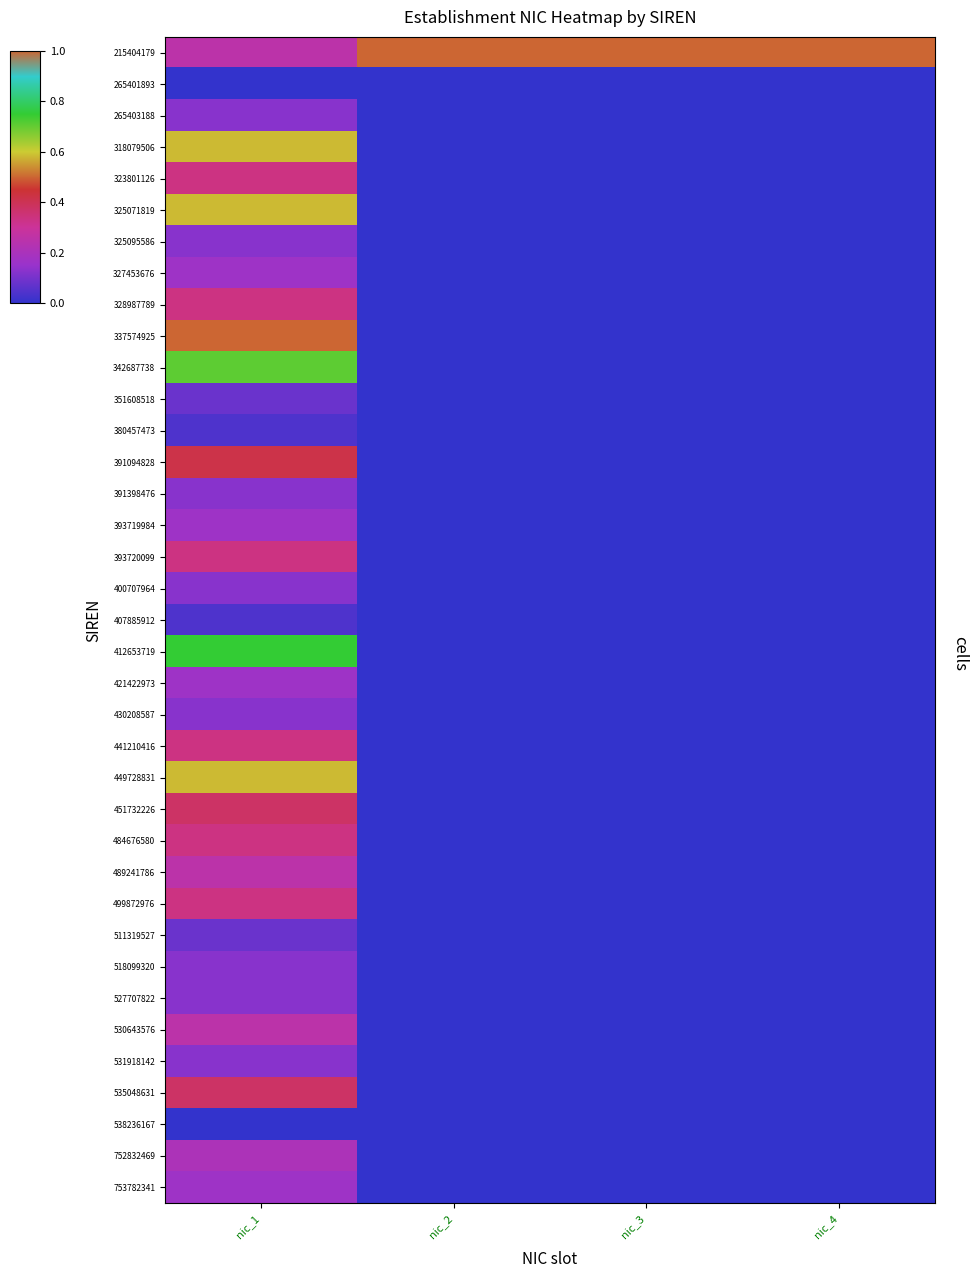

Reading right to left, extract all data points from this chart.

215404179: nic_4=1.0	nic_3=1.0	nic_2=1.0	nic_1=0.2
265401893: nic_4=0.0	nic_3=0.0	nic_2=0.0	nic_1=0.0
265403188: nic_4=0.0	nic_3=0.0	nic_2=0.0	nic_1=0.1
318079506: nic_4=0.0	nic_3=0.0	nic_2=0.0	nic_1=0.6
323801126: nic_4=0.0	nic_3=0.0	nic_2=0.0	nic_1=0.3
325071819: nic_4=0.0	nic_3=0.0	nic_2=0.0	nic_1=0.6
325095586: nic_4=0.0	nic_3=0.0	nic_2=0.0	nic_1=0.1
327453676: nic_4=0.0	nic_3=0.0	nic_2=0.0	nic_1=0.2
328987789: nic_4=0.0	nic_3=0.0	nic_2=0.0	nic_1=0.3
337574925: nic_4=0.0	nic_3=0.0	nic_2=0.0	nic_1=1.0
342687738: nic_4=0.0	nic_3=0.0	nic_2=0.0	nic_1=0.7
351608518: nic_4=0.0	nic_3=0.0	nic_2=0.0	nic_1=0.1
380457473: nic_4=0.0	nic_3=0.0	nic_2=0.0	nic_1=0.0
391094828: nic_4=0.0	nic_3=0.0	nic_2=0.0	nic_1=0.4
391398476: nic_4=0.0	nic_3=0.0	nic_2=0.0	nic_1=0.1
393719984: nic_4=0.0	nic_3=0.0	nic_2=0.0	nic_1=0.2
393720099: nic_4=0.0	nic_3=0.0	nic_2=0.0	nic_1=0.3
400707964: nic_4=0.0	nic_3=0.0	nic_2=0.0	nic_1=0.1
407885912: nic_4=0.0	nic_3=0.0	nic_2=0.0	nic_1=0.0
412653719: nic_4=0.0	nic_3=0.0	nic_2=0.0	nic_1=0.8
421422973: nic_4=0.0	nic_3=0.0	nic_2=0.0	nic_1=0.2
430208587: nic_4=0.0	nic_3=0.0	nic_2=0.0	nic_1=0.1
441210416: nic_4=0.0	nic_3=0.0	nic_2=0.0	nic_1=0.3
449728831: nic_4=0.0	nic_3=0.0	nic_2=0.0	nic_1=0.6
451732226: nic_4=0.0	nic_3=0.0	nic_2=0.0	nic_1=0.4
484676580: nic_4=0.0	nic_3=0.0	nic_2=0.0	nic_1=0.3
489241786: nic_4=0.0	nic_3=0.0	nic_2=0.0	nic_1=0.2
499872976: nic_4=0.0	nic_3=0.0	nic_2=0.0	nic_1=0.3
511319527: nic_4=0.0	nic_3=0.0	nic_2=0.0	nic_1=0.1
518099320: nic_4=0.0	nic_3=0.0	nic_2=0.0	nic_1=0.1
527707822: nic_4=0.0	nic_3=0.0	nic_2=0.0	nic_1=0.1
530643576: nic_4=0.0	nic_3=0.0	nic_2=0.0	nic_1=0.2
531918142: nic_4=0.0	nic_3=0.0	nic_2=0.0	nic_1=0.1
535048631: nic_4=0.0	nic_3=0.0	nic_2=0.0	nic_1=0.4
538236167: nic_4=0.0	nic_3=0.0	nic_2=0.0	nic_1=0.0
752832469: nic_4=0.0	nic_3=0.0	nic_2=0.0	nic_1=0.2
753782341: nic_4=0.0	nic_3=0.0	nic_2=0.0	nic_1=0.2